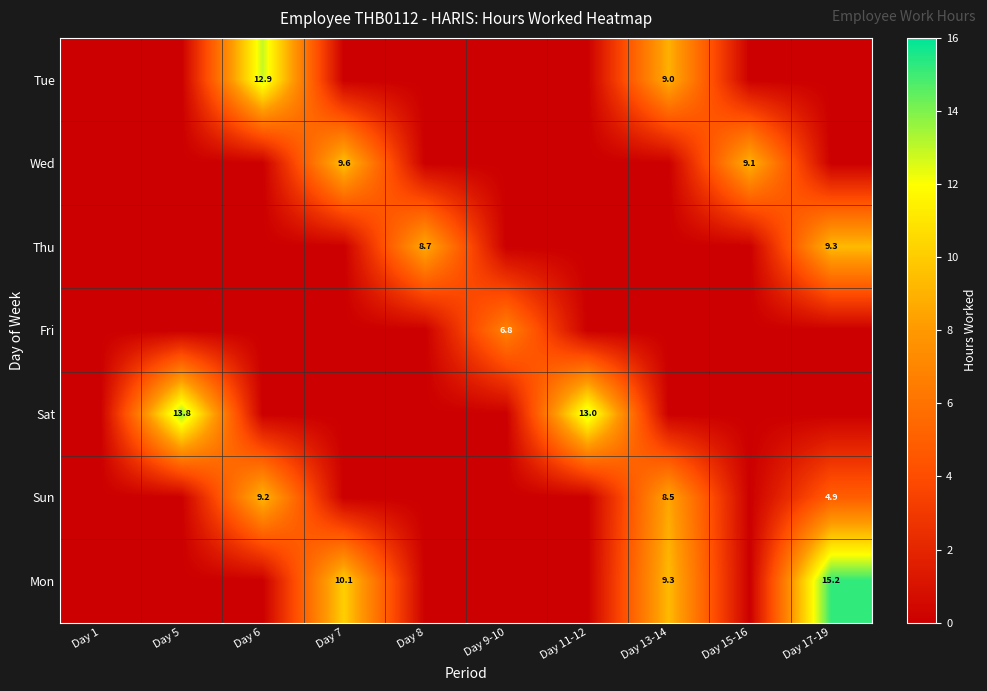

The value of Mon at Day 13-14 is 12.8. True or false?

False